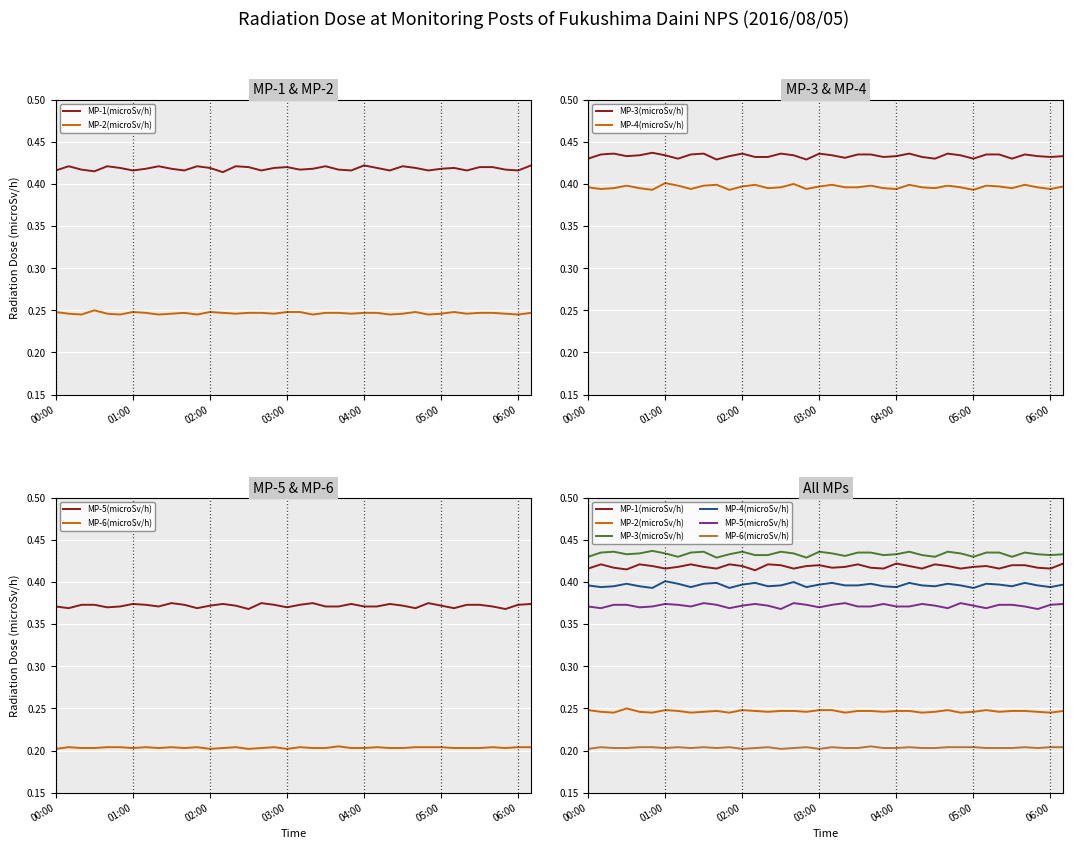

What are all the series names shown in the legend?

MP-1(microSv/h), MP-2(microSv/h), MP-3(microSv/h), MP-4(microSv/h), MP-5(microSv/h), MP-6(microSv/h)